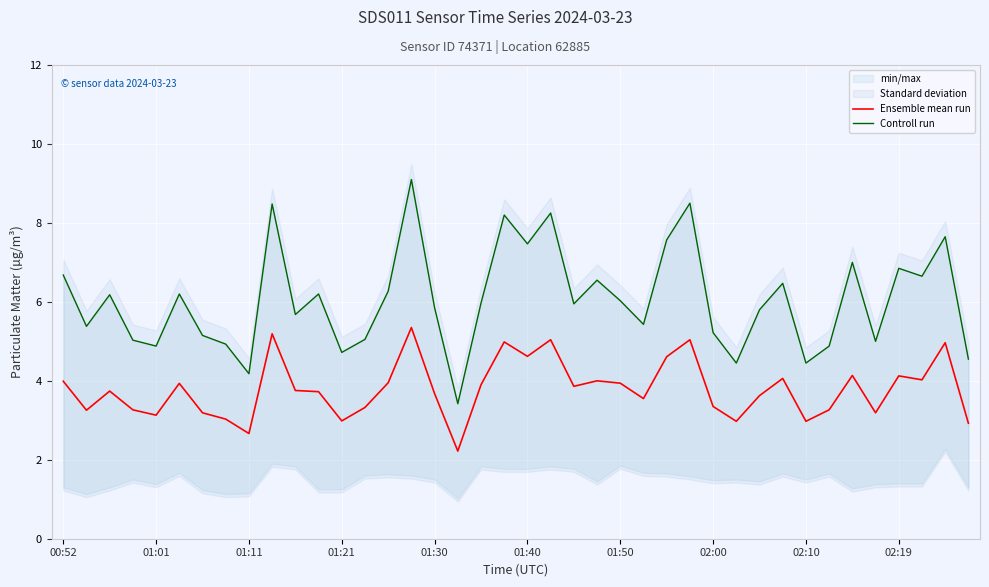

What is the minimum value for Ensemble mean run?

2.2